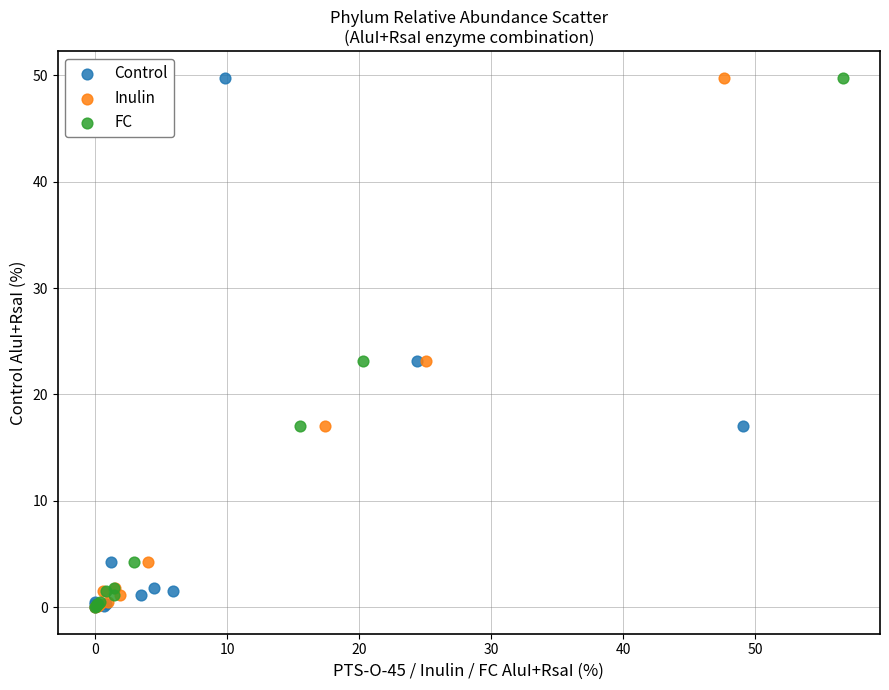

What are all the series names shown in the legend?

Control, Inulin, FC